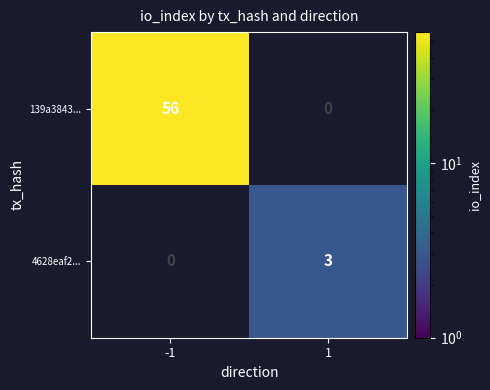

Which label corresponds to the largest value in the chart?

-1